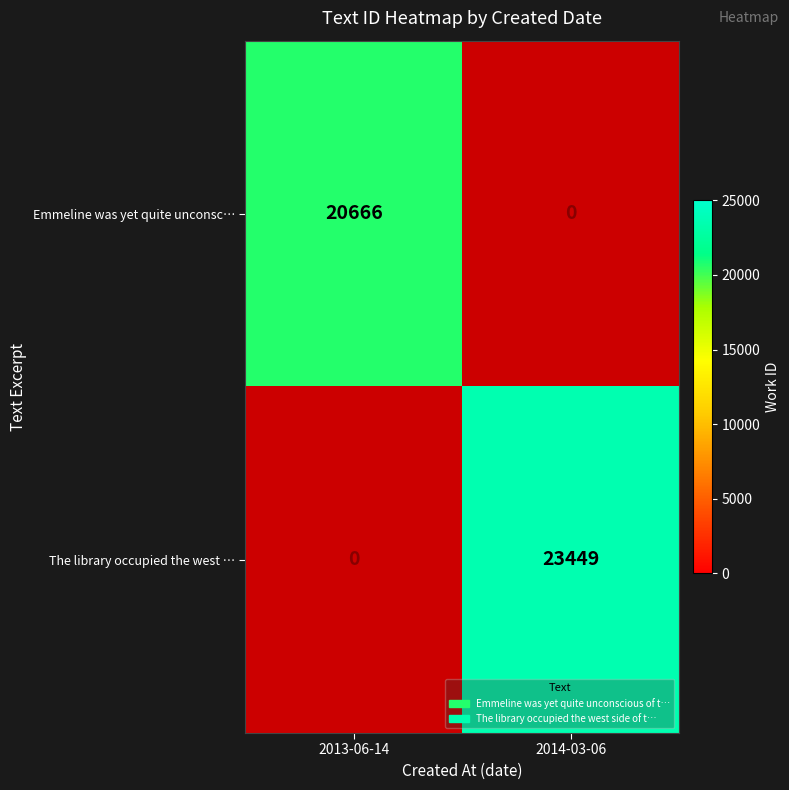

What is the smallest value displayed?

20666.0